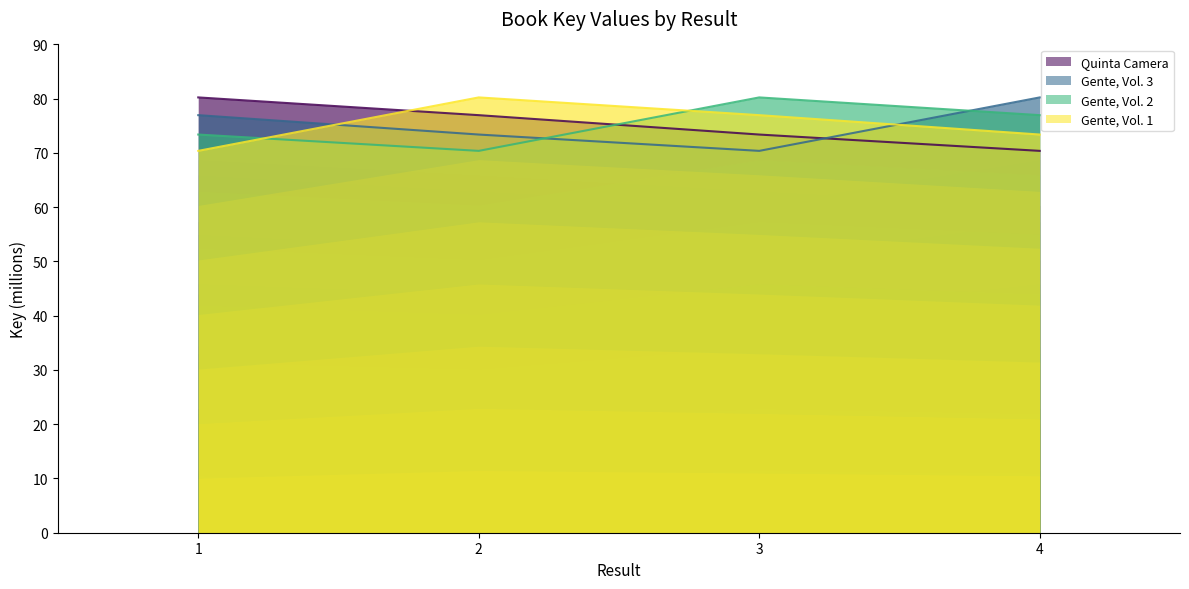

True or false: Gente, Vol. 1 and Quinta Camera cross at least once.

True